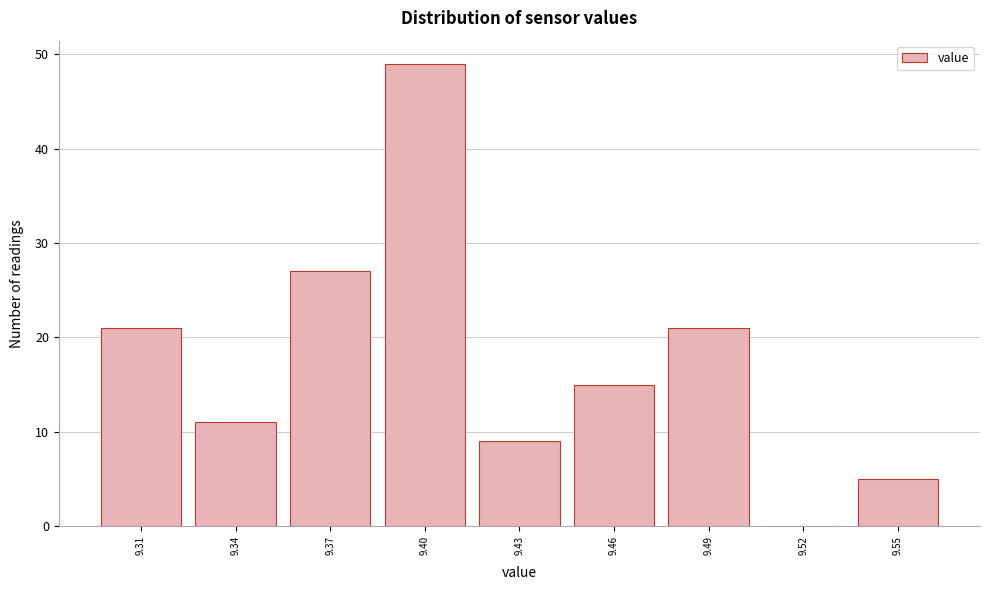

Reading left to right, transcribe this chart: for each bar, give the range it covers on the x-axis and its height. The values are not printed on the chart, so give them approximately, as read against the axis.

9.295 to 9.325: 21
9.325 to 9.355: 11
9.355 to 9.385: 27
9.385 to 9.415: 49
9.415 to 9.445: 9
9.445 to 9.475: 15
9.475 to 9.505: 21
9.505 to 9.535: 0
9.535 to 9.565: 5